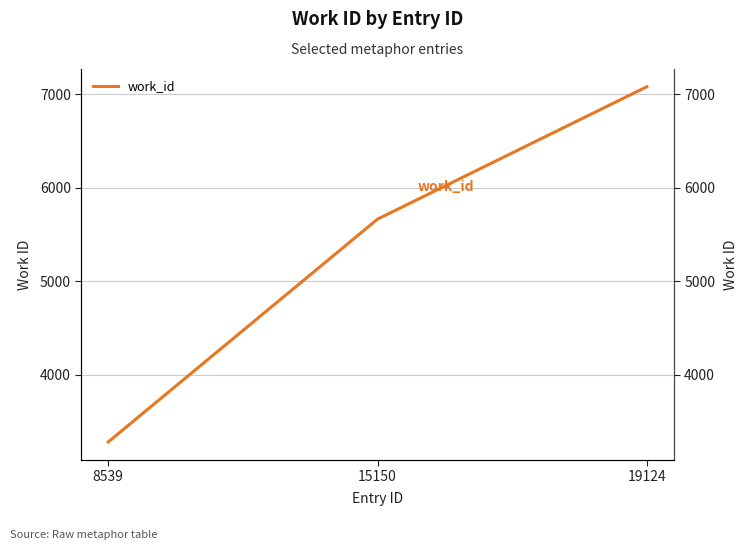

Reading left to right, transcribe all the data shown in this chart.

8539=3278	15150=5663	19124=7080